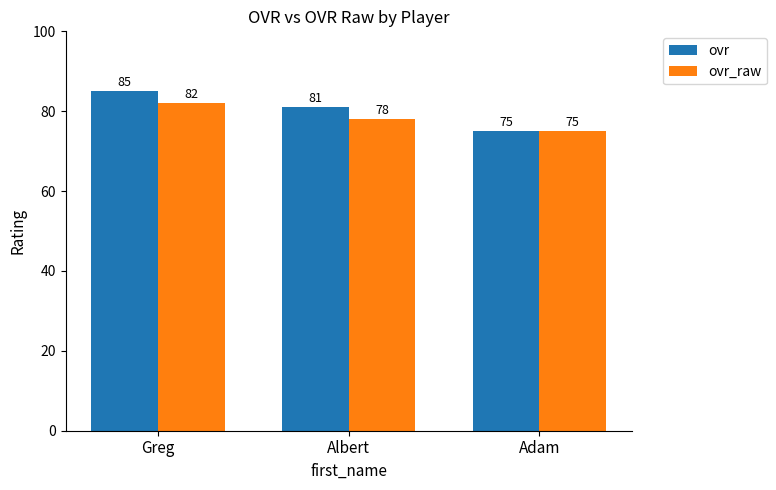

The ovr series shows 131 at Adam. True or false?

False